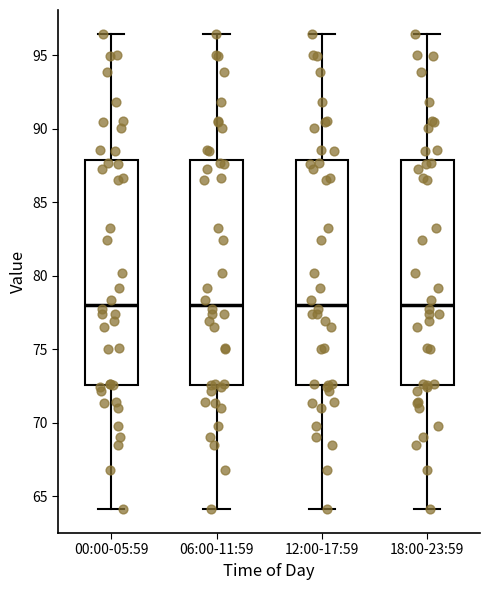

Reading left to right, transcribe this box plot: for each box, give where its median line is, the range the box spans, and where its two whiskers end, as read against the y-axis. The values are not printed on the chart, so give them approximately, as read against the axis.

00:00-05:59: median 78.0, box 72.5 to 88.0, whiskers 64.0 to 96.5
06:00-11:59: median 78.0, box 72.5 to 88.0, whiskers 64.0 to 96.5
12:00-17:59: median 78.0, box 72.5 to 88.0, whiskers 64.0 to 96.5
18:00-23:59: median 78.0, box 72.5 to 88.0, whiskers 64.0 to 96.5